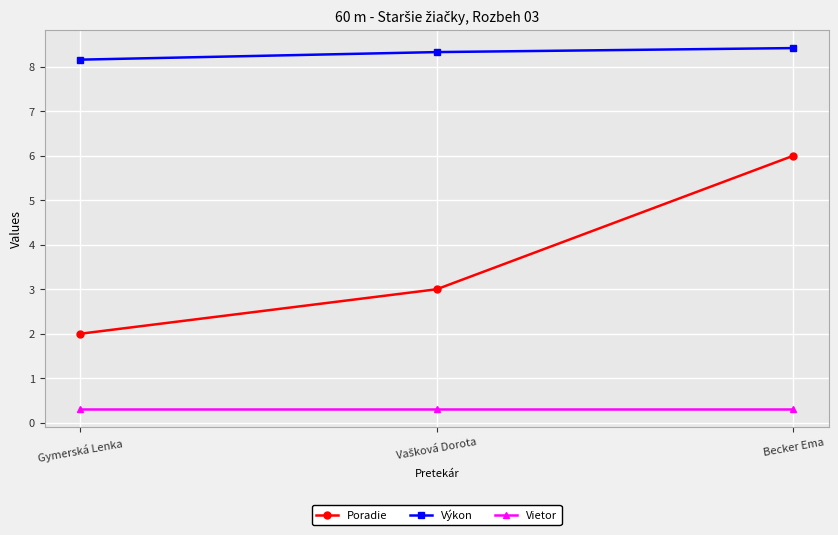

How many distinct data groups are displayed?

3